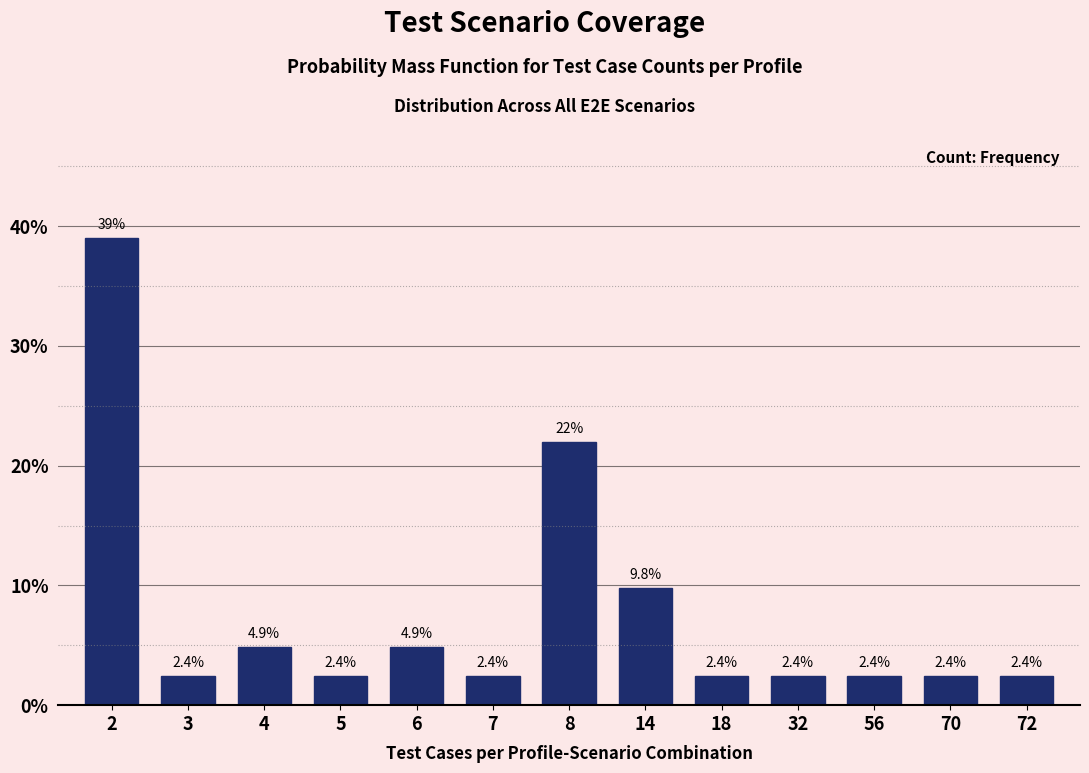

Reading left to right, list all the values displayed in this chart.

2=39.0	3=2.4	4=4.9	5=2.4	6=4.9	7=2.4	8=22.0	14=9.8	18=2.4	32=2.4	56=2.4	70=2.4	72=2.4